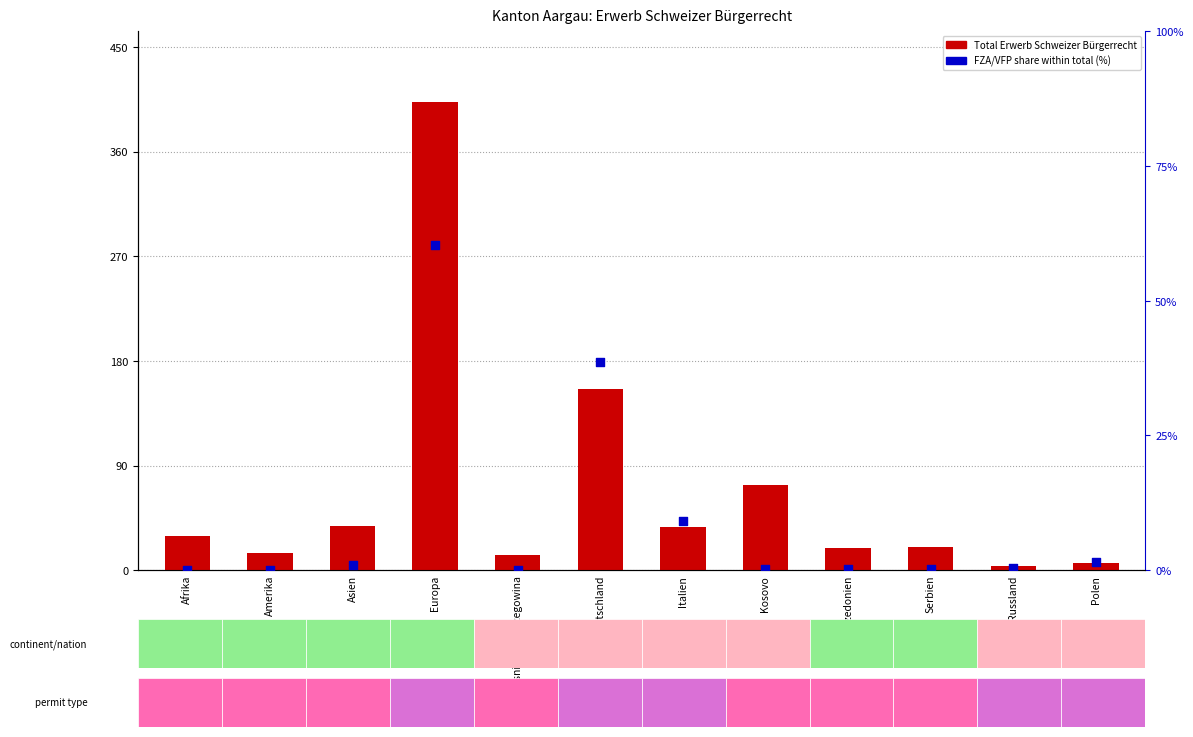

Is the value of FZA/VFP share (%) at Afrika greater than the value of Total Erwerb Schweizer Bürgerrecht at Kosovo?

No